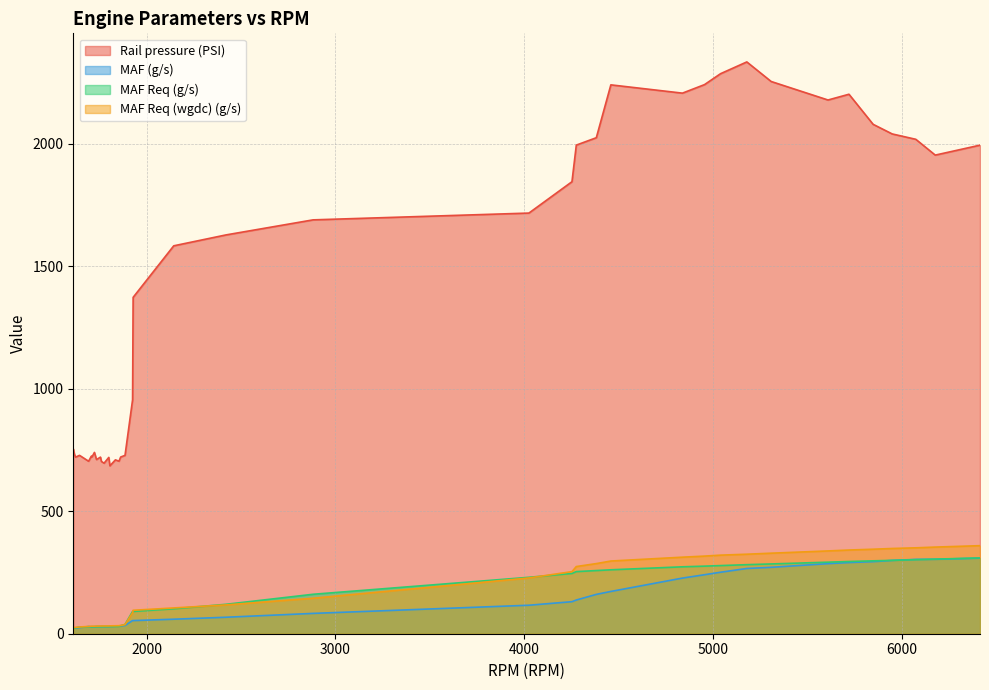

What is the spread (max minus min) of values at 6177?

1649.7